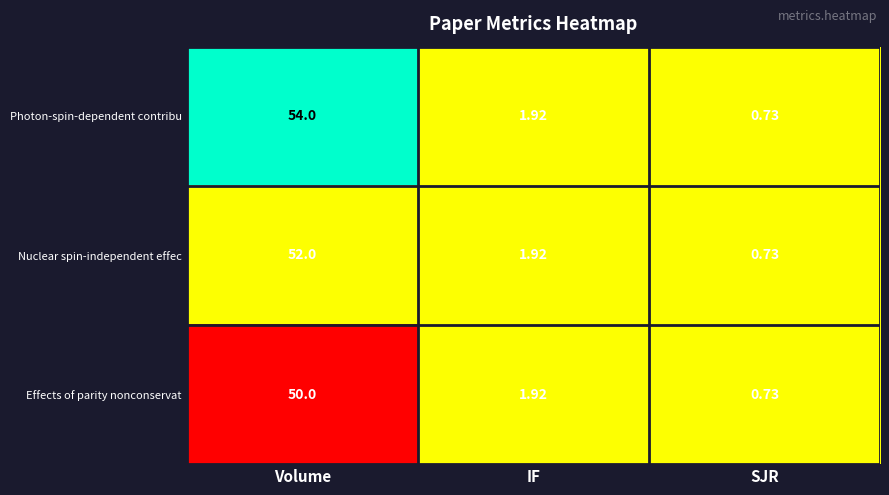

At how many categories does at least one series exceed 0?

3